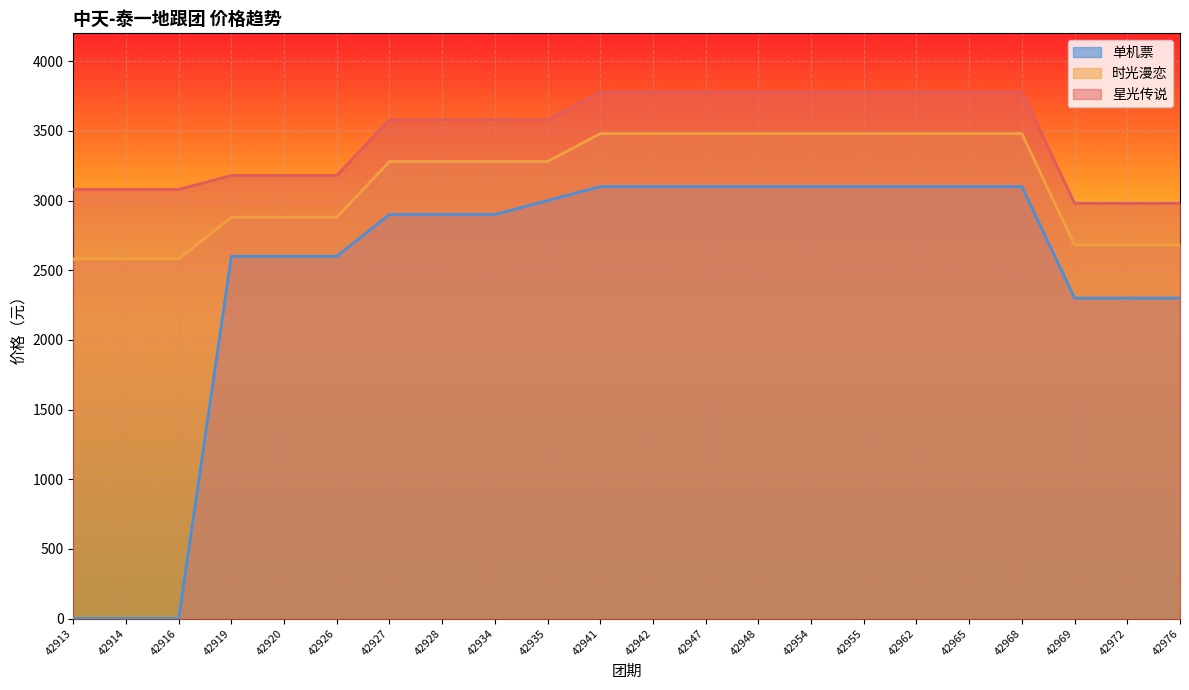

Where is 时光漫恋 nearest to the value 3030?

42919